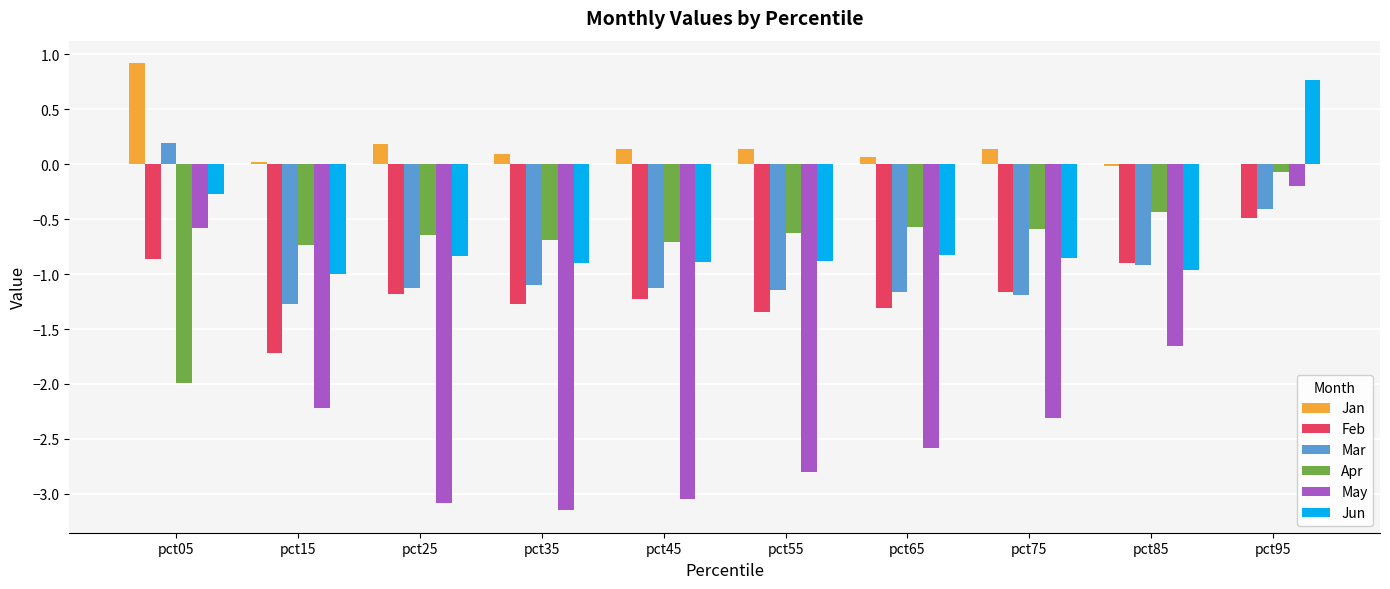

Read the Feb value at pct05.

-0.9